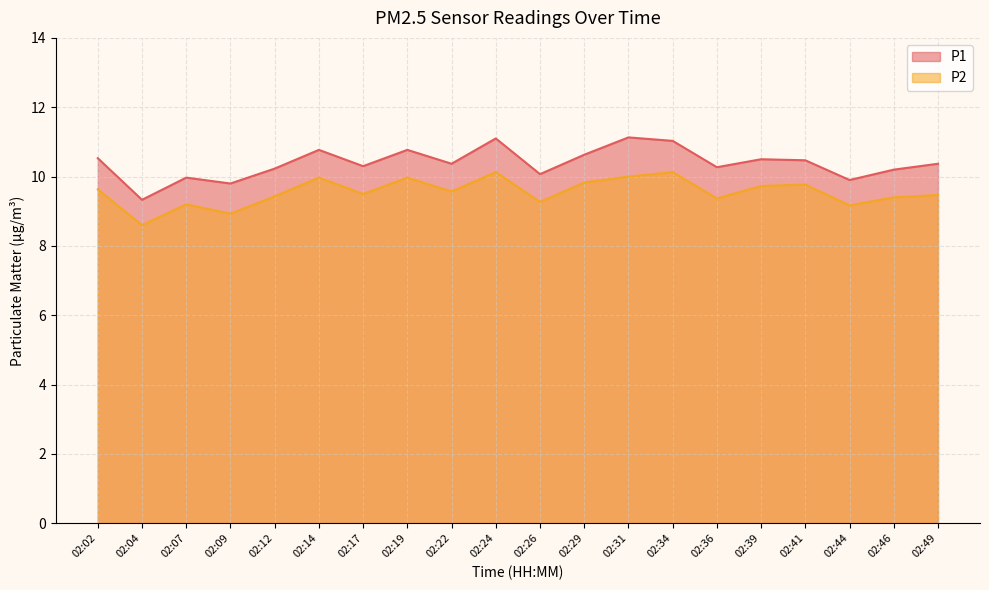

True or false: P1 and P2 intersect in this chart.

False